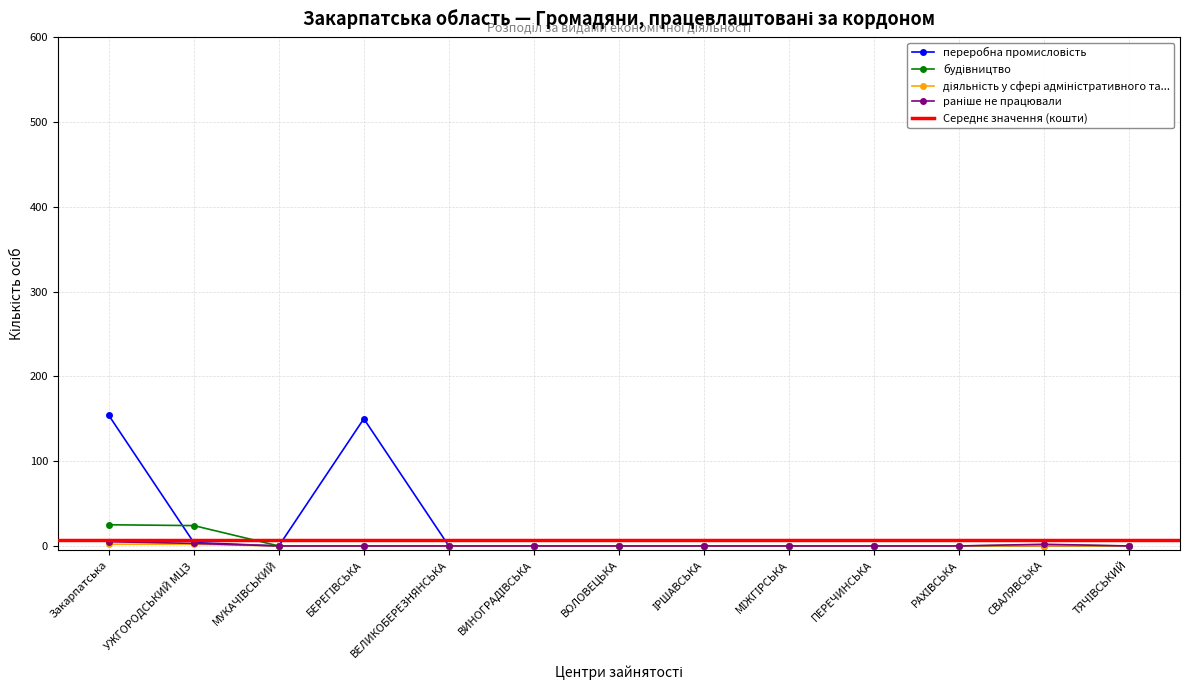

Is the value of переробна промисловість at УЖГОРОДСЬКИЙ МЦЗ greater than the value of раніше не працювали at СВАЛЯВСЬКА?

Yes